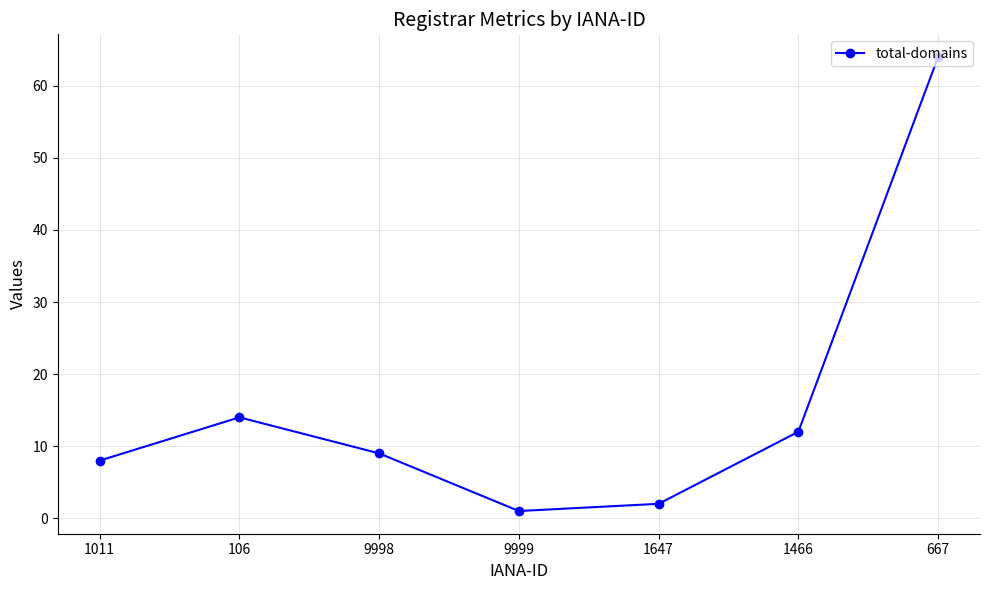

What is the difference between the values at 9998 and 1466?

3